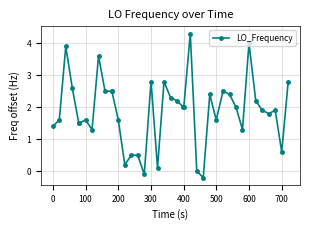

What is the value of the 10th point from the left?

2.5